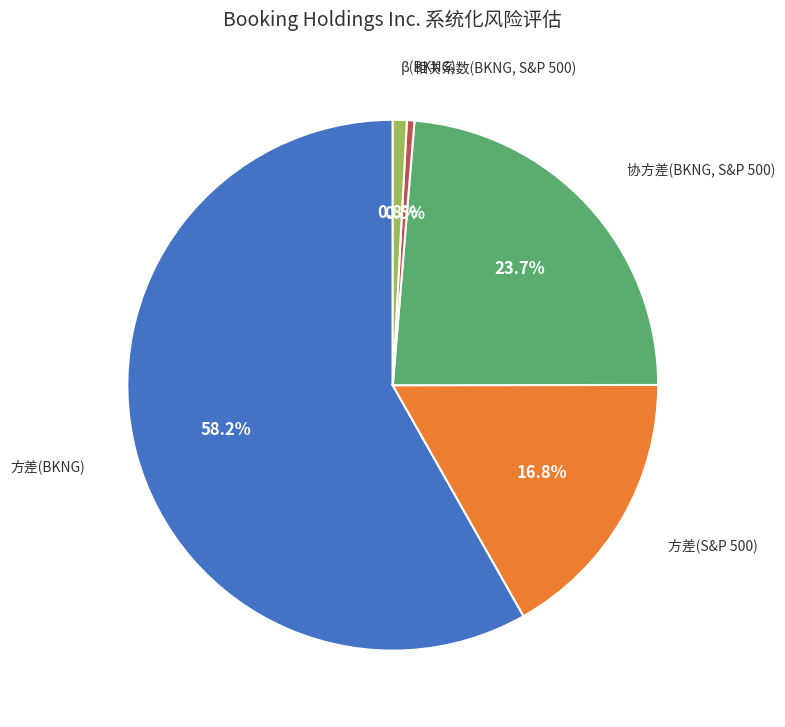

Is there any slice that represents more than half of the pie?

Yes